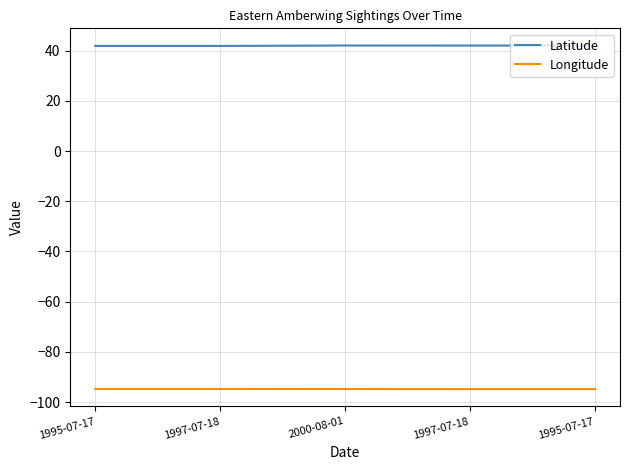

How many lines are shown in the chart?

2